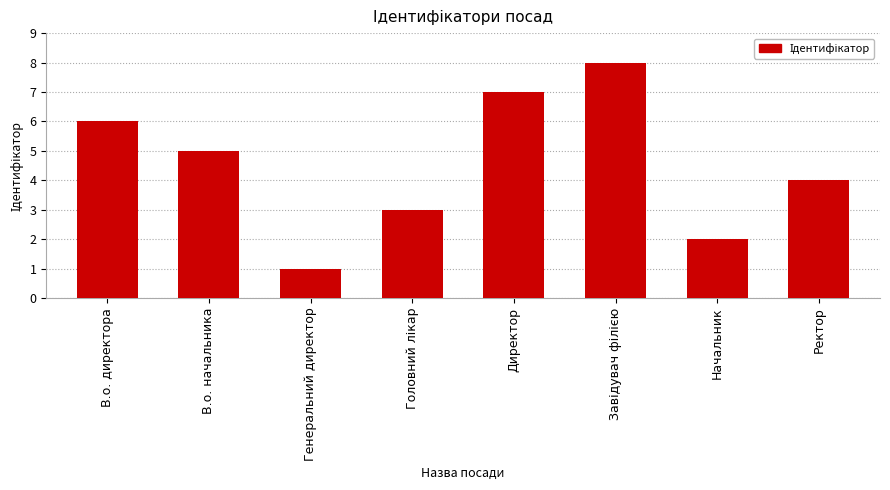

How many data points are less than 5?

4